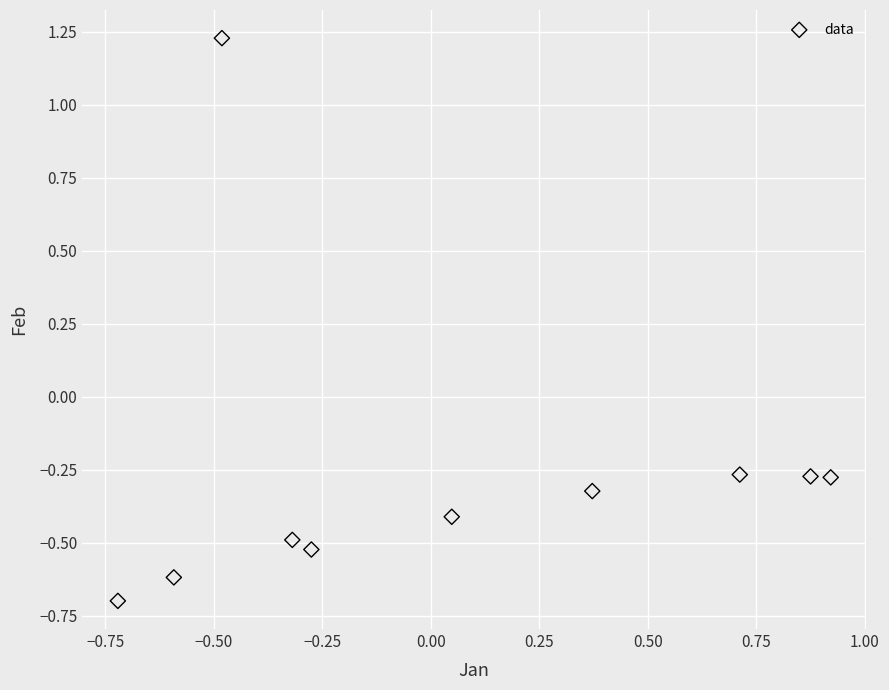

What is the range of X values (max minus min)?

1.6